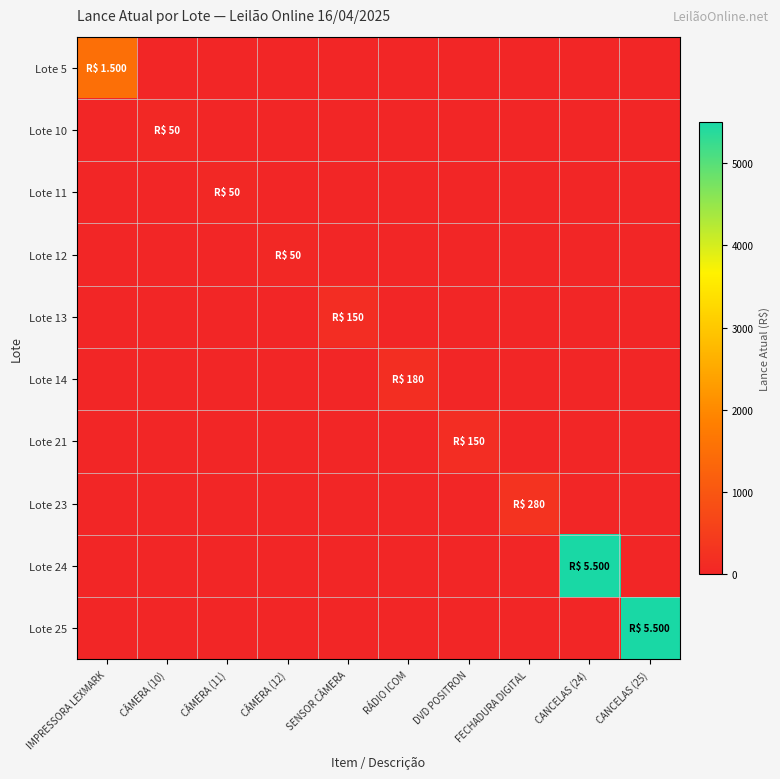

At which category is the sum across all series the highest?

CANCELAS (24)